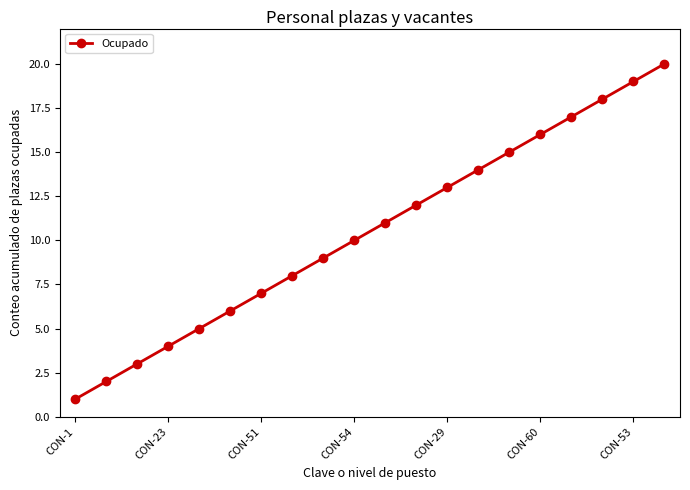

What is the greatest value displayed?

20